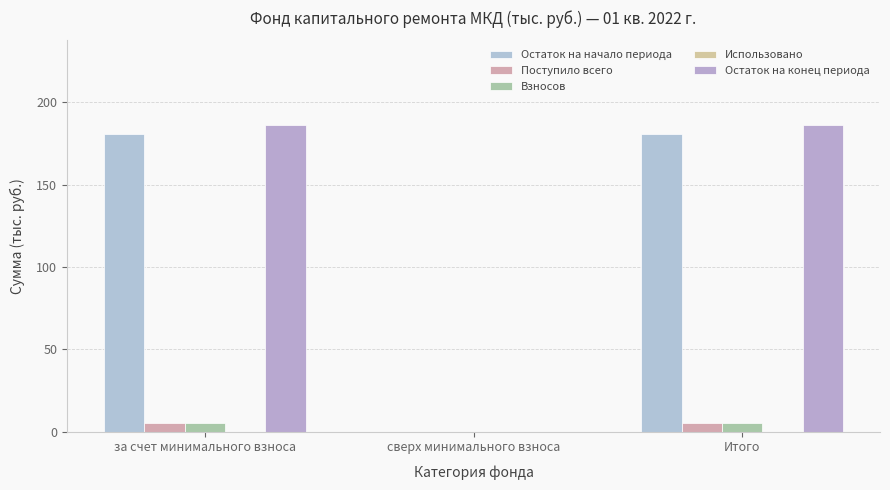

How many groups of bars are there?

3